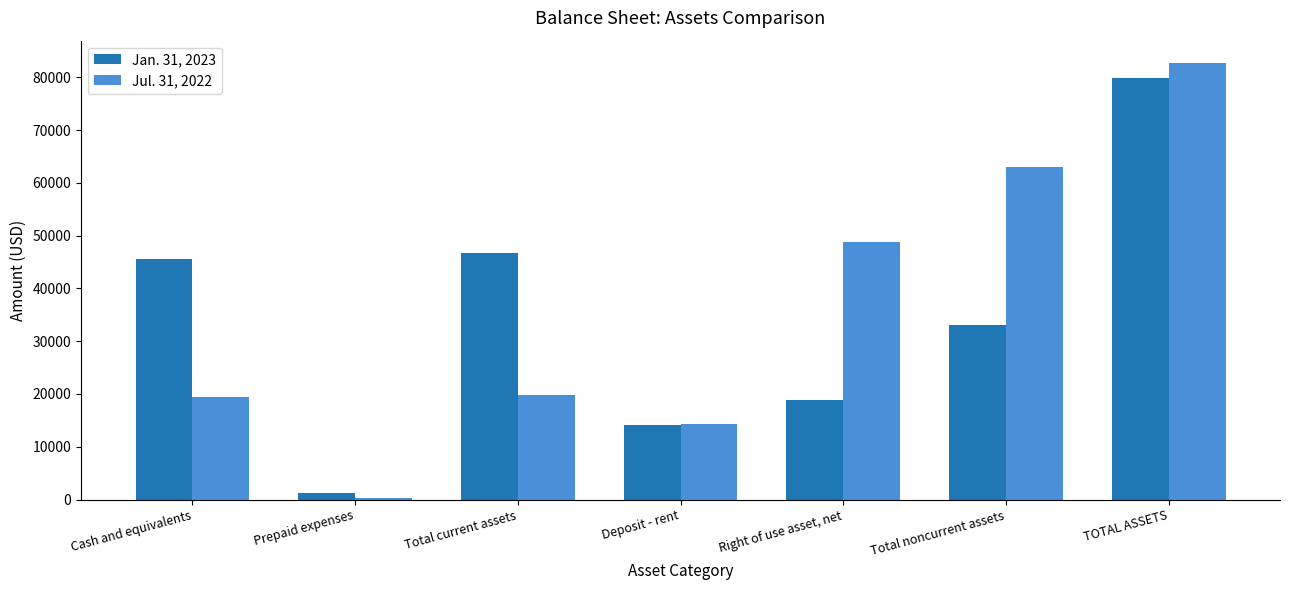

At which category does the chart reach its peak across all series?

TOTAL ASSETS